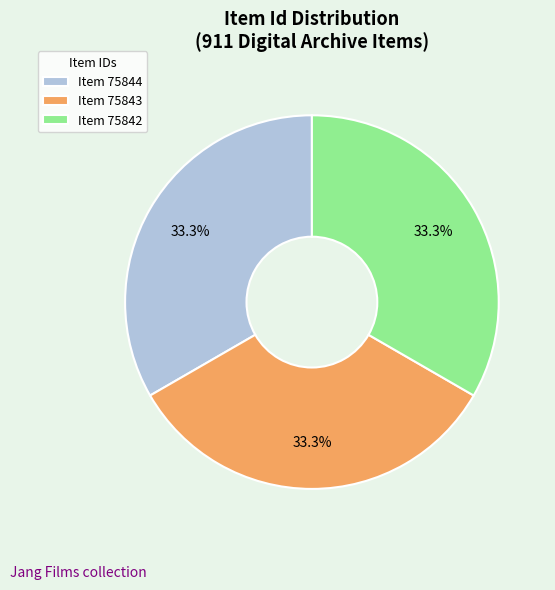

What is the ratio of the value at Item 75844 to the value at Item 75843?

1.0